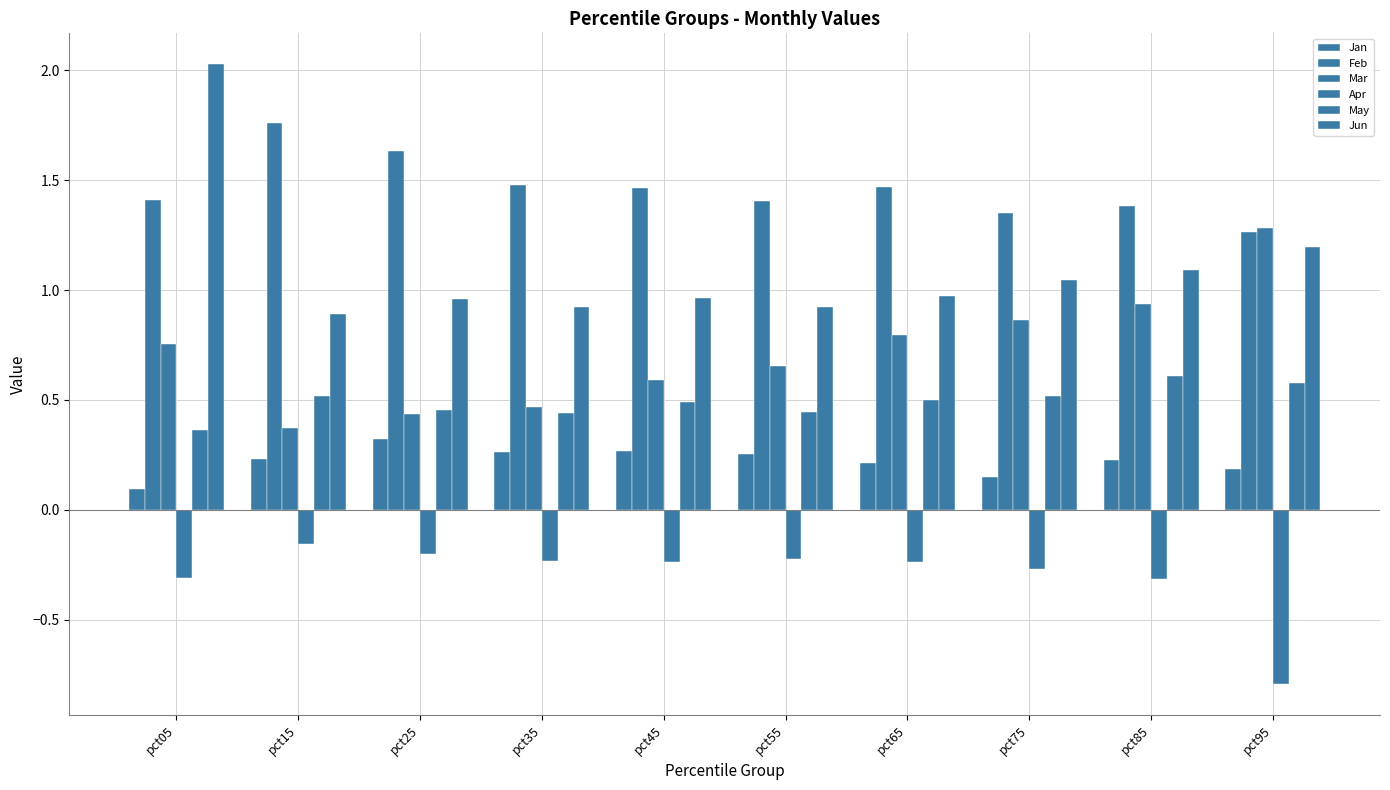

The value of Jun at pct35 is 0.3. True or false?

False